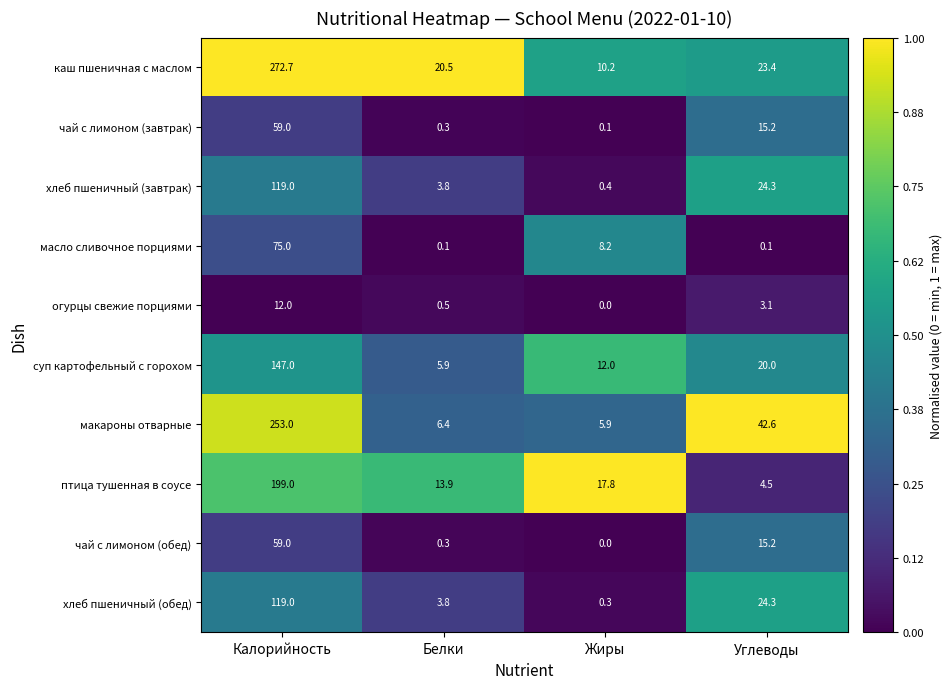

List the labels in order of макароны отварные value, smallest first.

Жиры, Белки, Углеводы, Калорийность